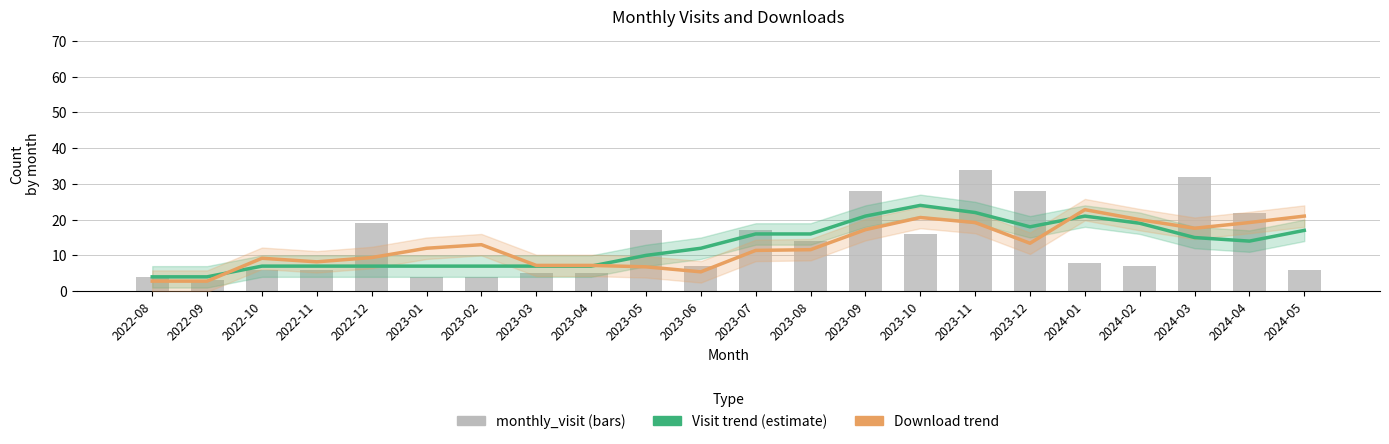

Which has a higher value, 2023-02 or 2023-11?

2023-11